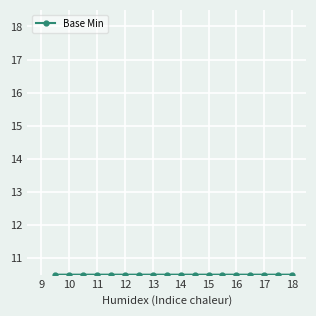

True or false: the data has more than 2 interior local peaks.

False